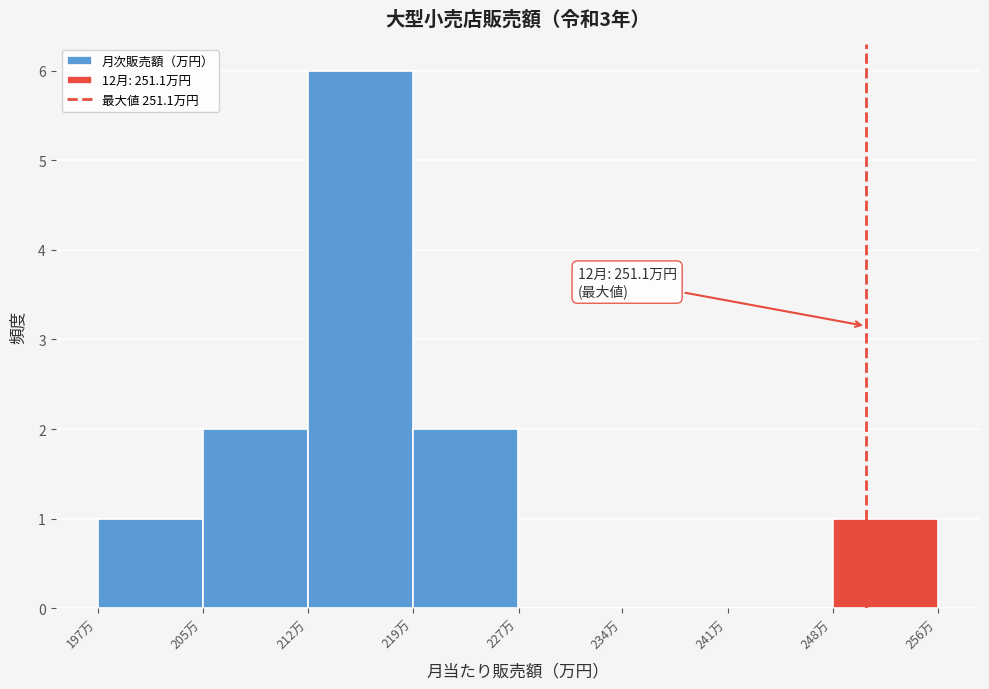

Reading right to left, list all the values displayed in this chart.

256万=1	248万=0	241万=0	227万=0	219万=2	212万=6	205万=2	197万=1